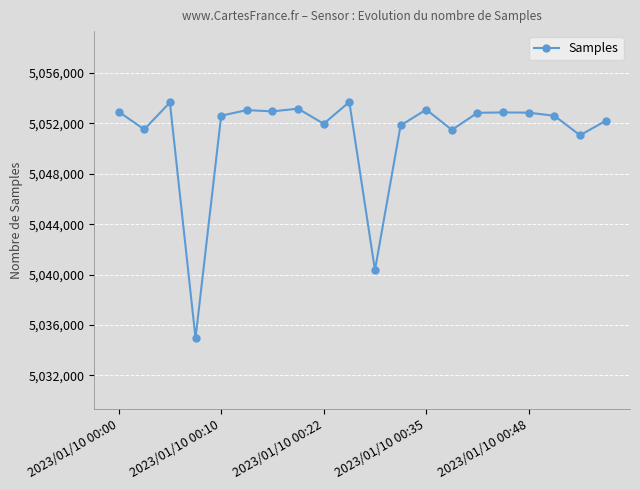

What is the sum of all values?

101021775